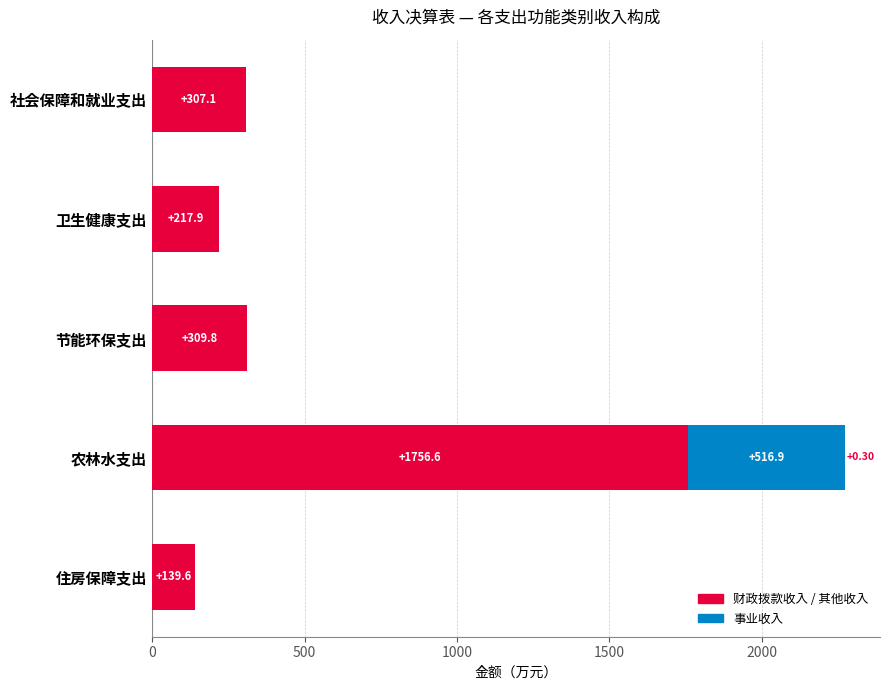

How many distinct data groups are displayed?

3